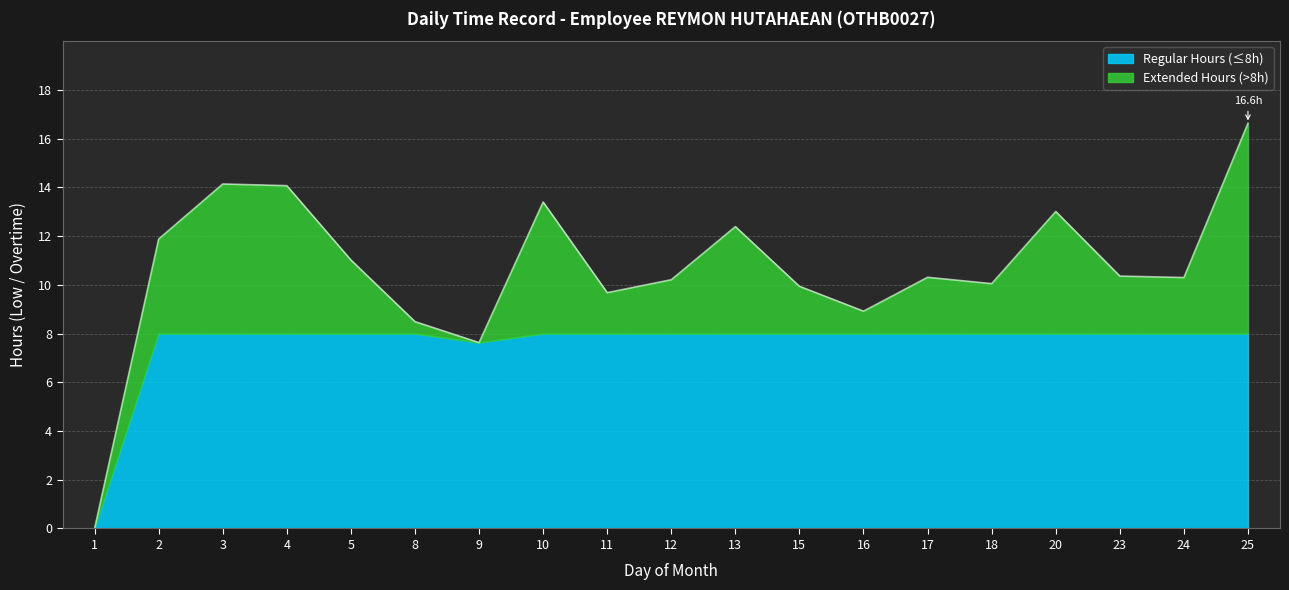

Reading right to left, extract all data points from this chart.

25=16.6	24=10.3	23=10.4	20=13.0	18=10.1	17=10.3	16=8.9	15=9.9	13=12.4	12=10.2	11=9.7	10=13.4	9=7.6	8=8.5	5=11.0	4=14.1	3=14.1	2=11.9	1=0.0